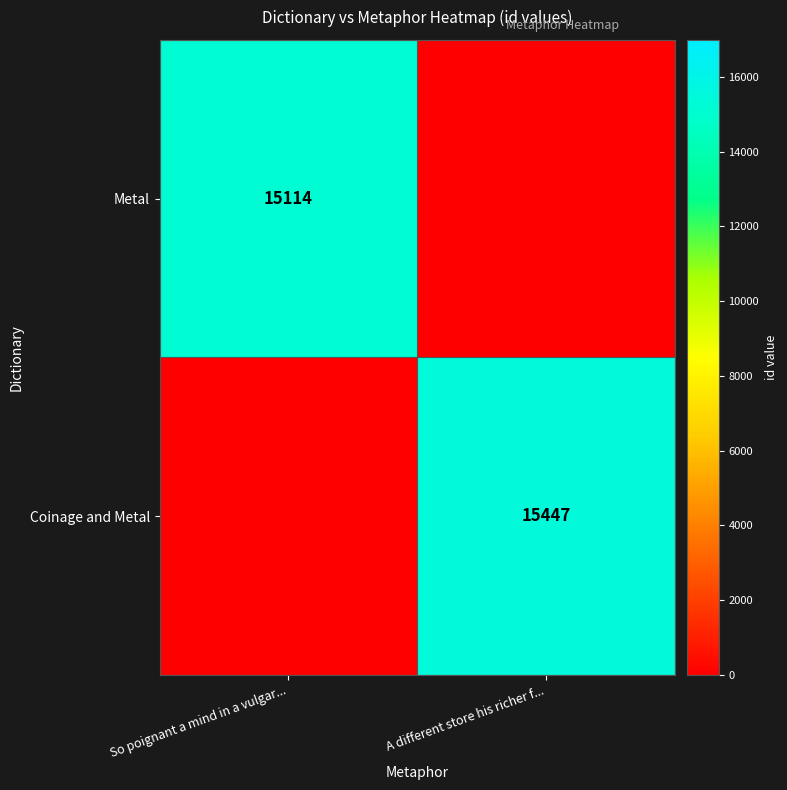

Is it true that Metal equals 8588 at So poignant a mind in a vulgar...?

False